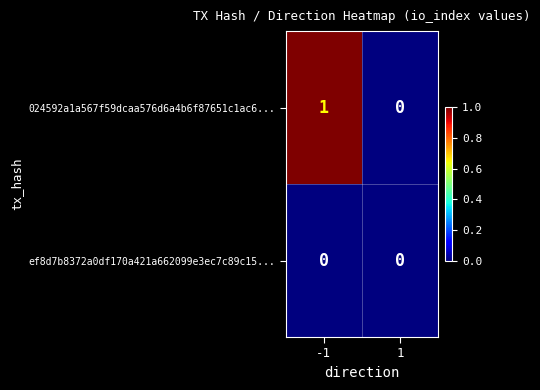

List the series in order of their overall mean, lowest first.

ef8d7b8372a0df170a421a662099e3ec7c89c15..., 024592a1a567f59dcaa576d6a4b6f87651c1ac6...